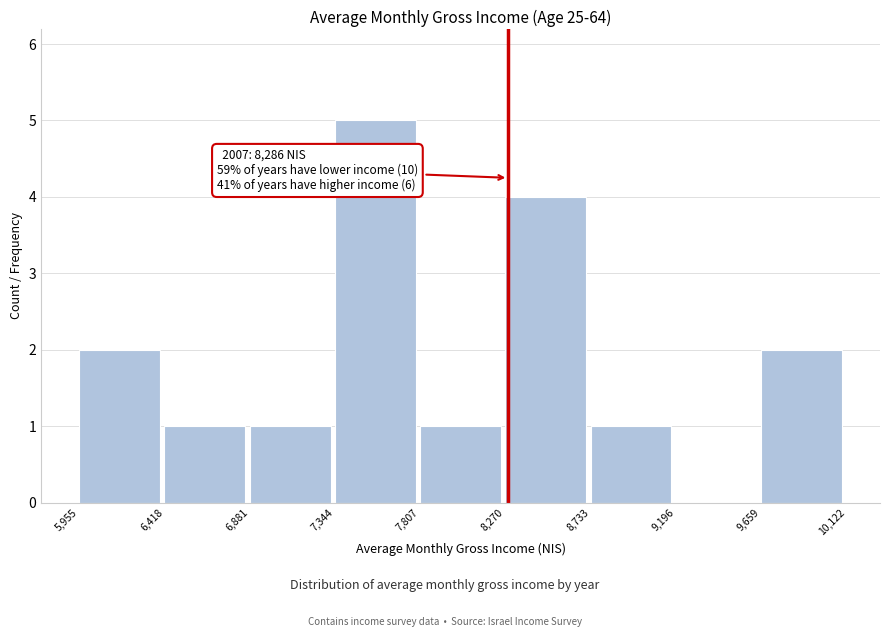

Which range on the x-axis has the tallest bar?

7,344 to 7,807